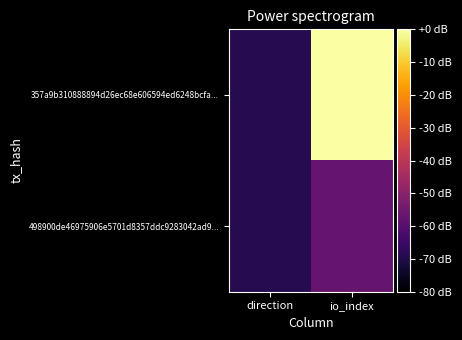

Reading left to right, transcribe all the data shown in this chart.

357a9b310888894d26ec68e606594ed6248bcfa...: direction=-68.9	io_index=0.0
498900de46975906e5701d8357ddc9283042ad9...: direction=-68.9	io_index=-56.9